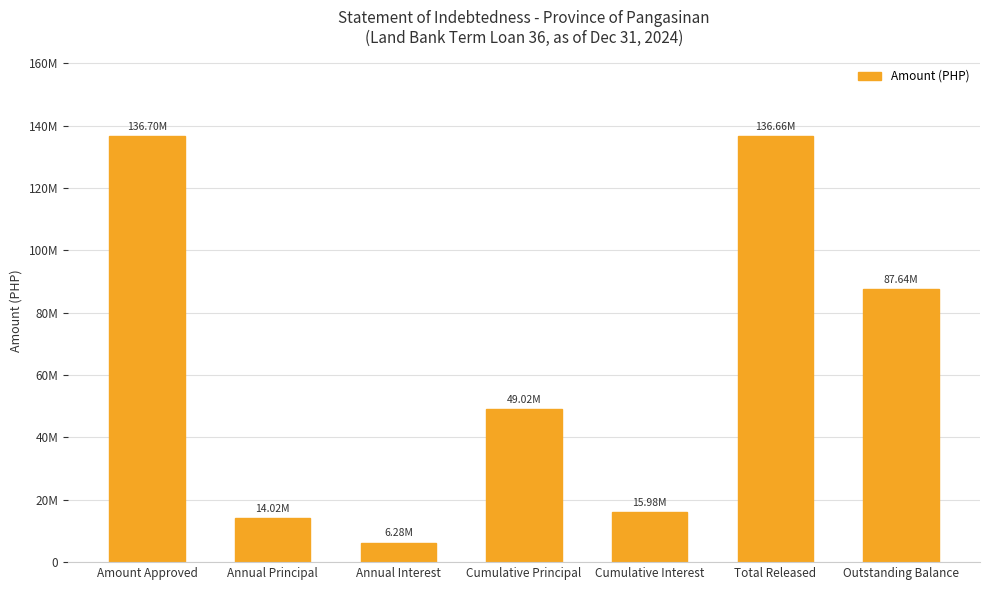

The value at Amount Approved is 136700000.0. True or false?

True